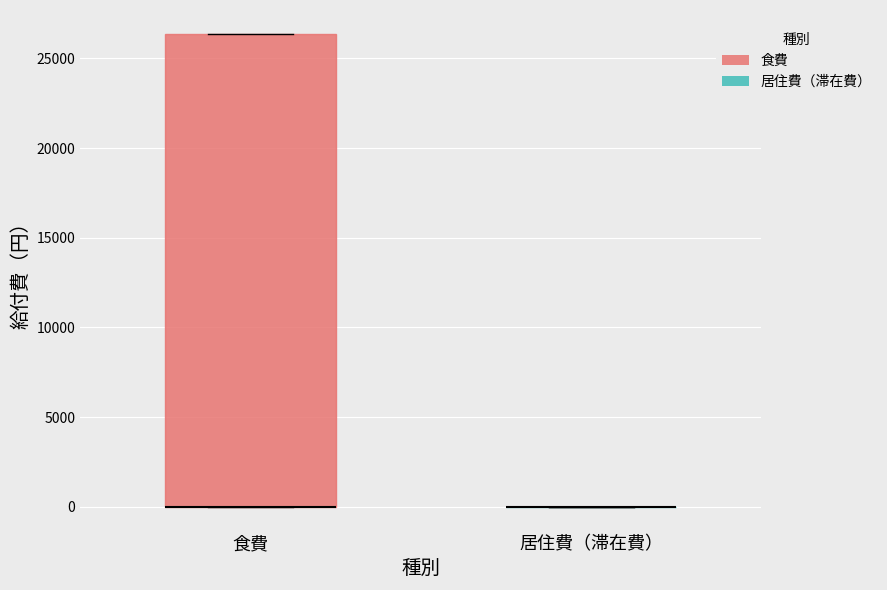

Reading left to right, read every box against the y-axis: the position of its median line, the range the box covers, and the ends of its whiskers. The values are not printed on the chart, so give them approximately, as read against the axis.

食費: median 0 (drawn on the box's lower edge), box 0 to 26500, whiskers 0 to 26500
居住費（滞在費）: box collapsed to a line at 0, whiskers 0 to 0